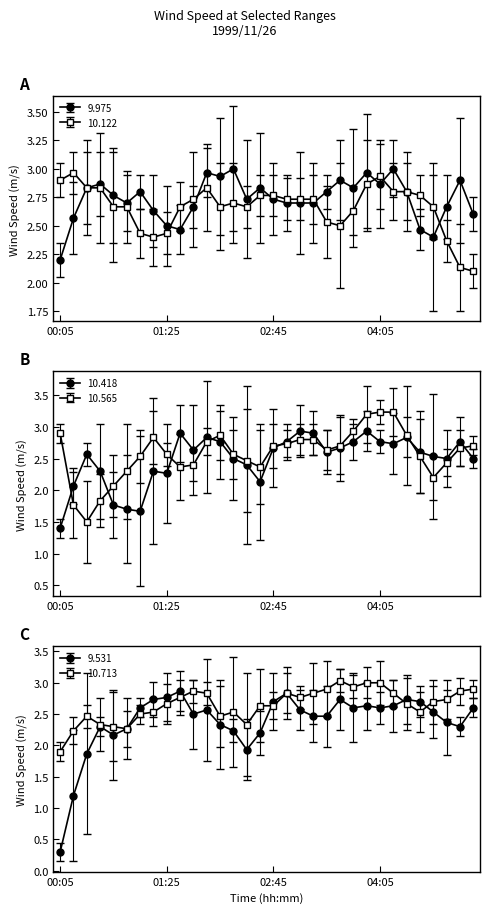

In 10.122, how many points are lower than both neighbors (excluding endpoints)?

8